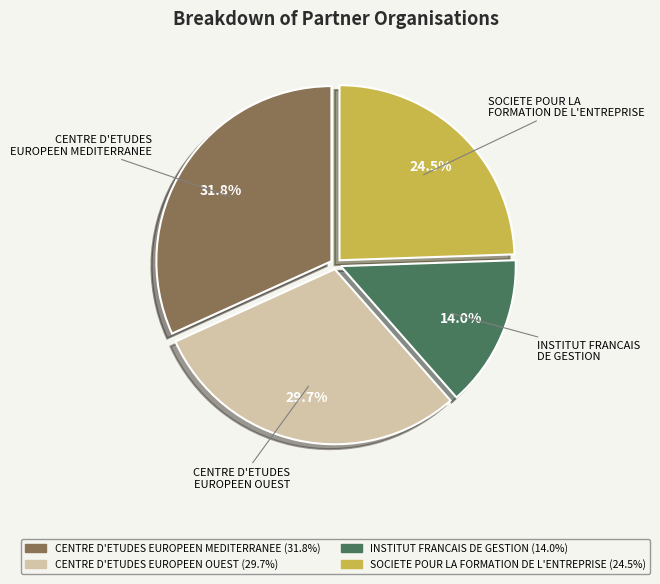

Is the sum of CENTRE D'ETUDES EUROPEEN MEDITERRANEE and SOCIETE POUR LA FORMATION DE L'ENTREPRISE greater than half?

Yes